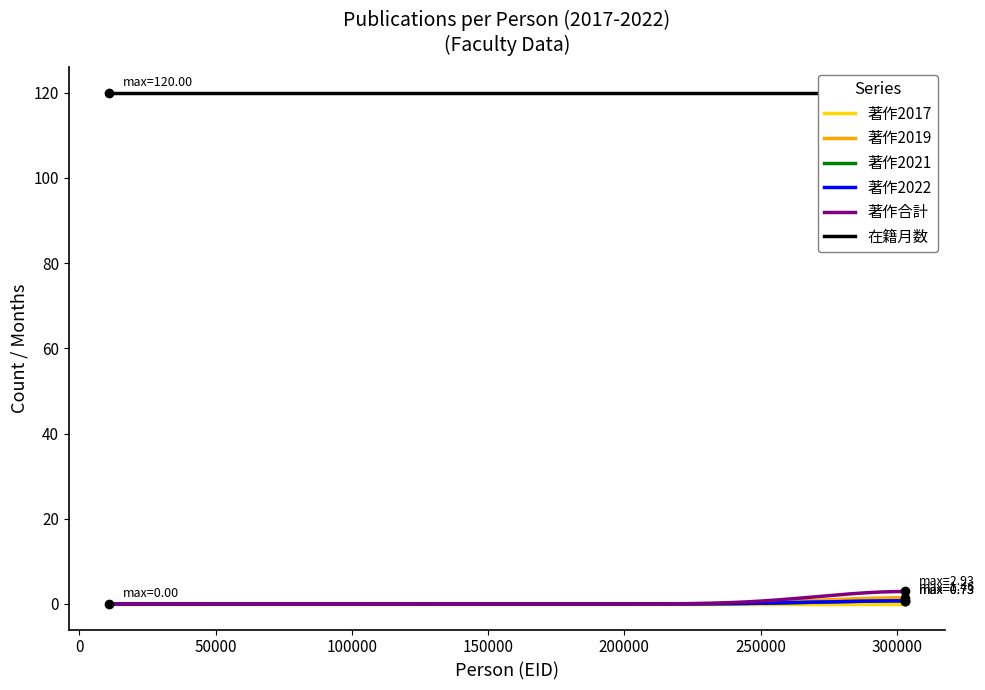

How many series are shown in this chart?

6